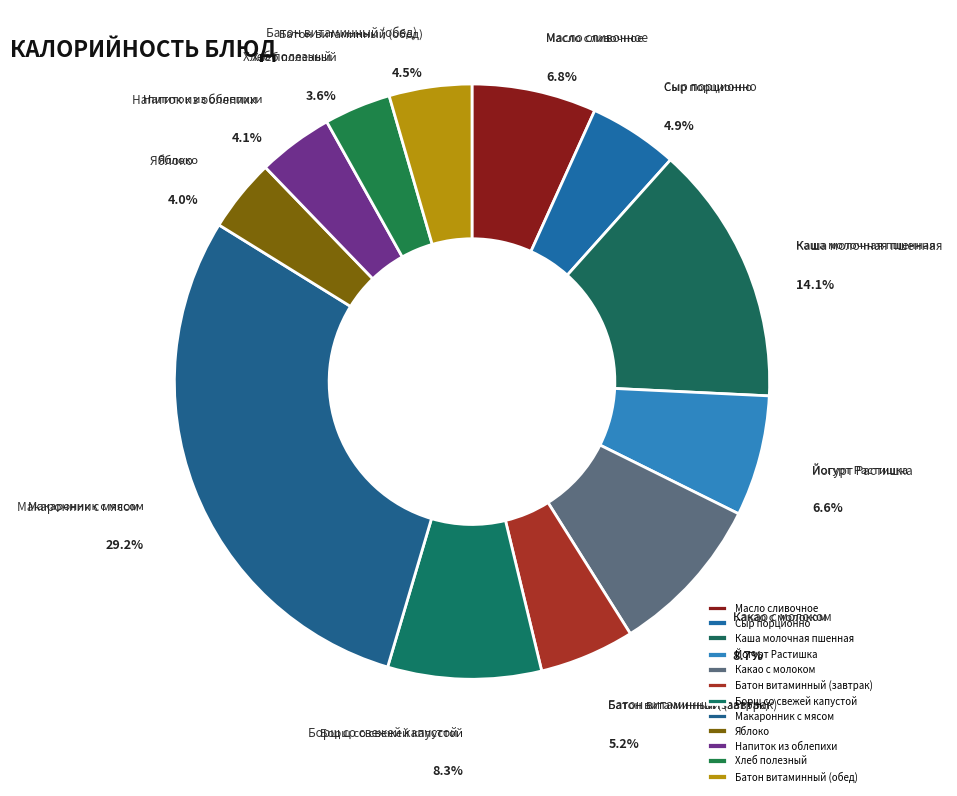

To the nearest percent, what is the difference between the largest and smallest slice percentages?

26%